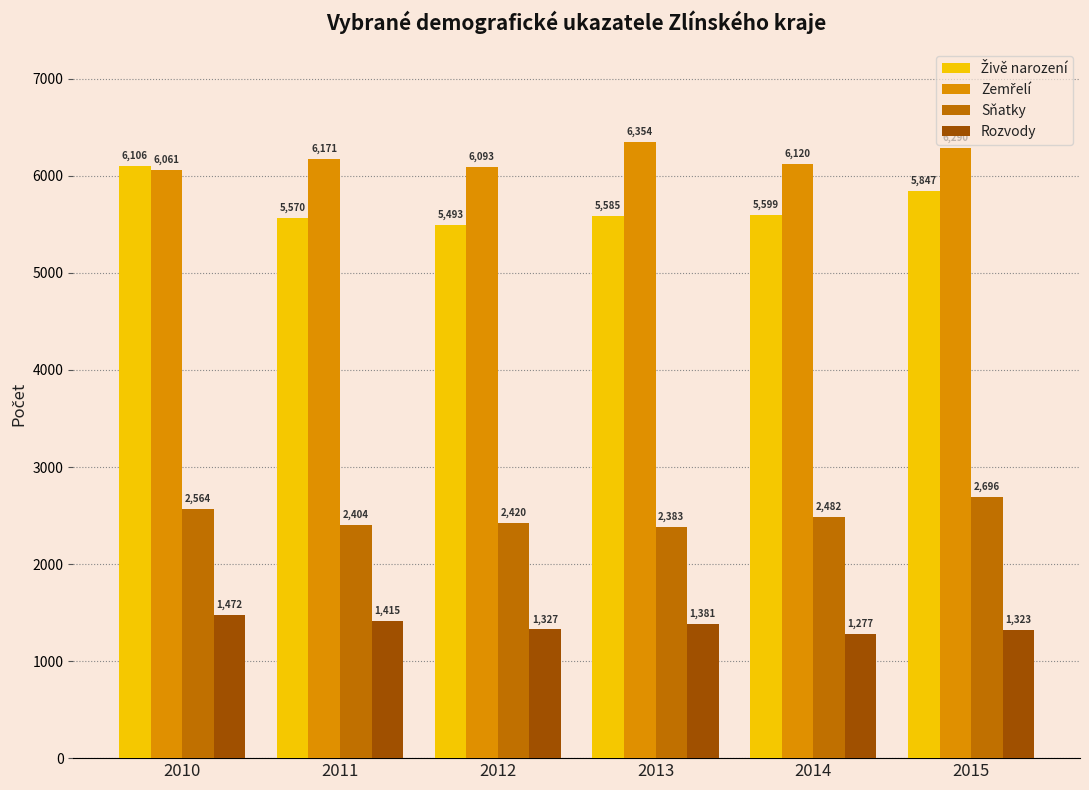

What is the value of the Sňatky bar at the 3rd from the left?

2420